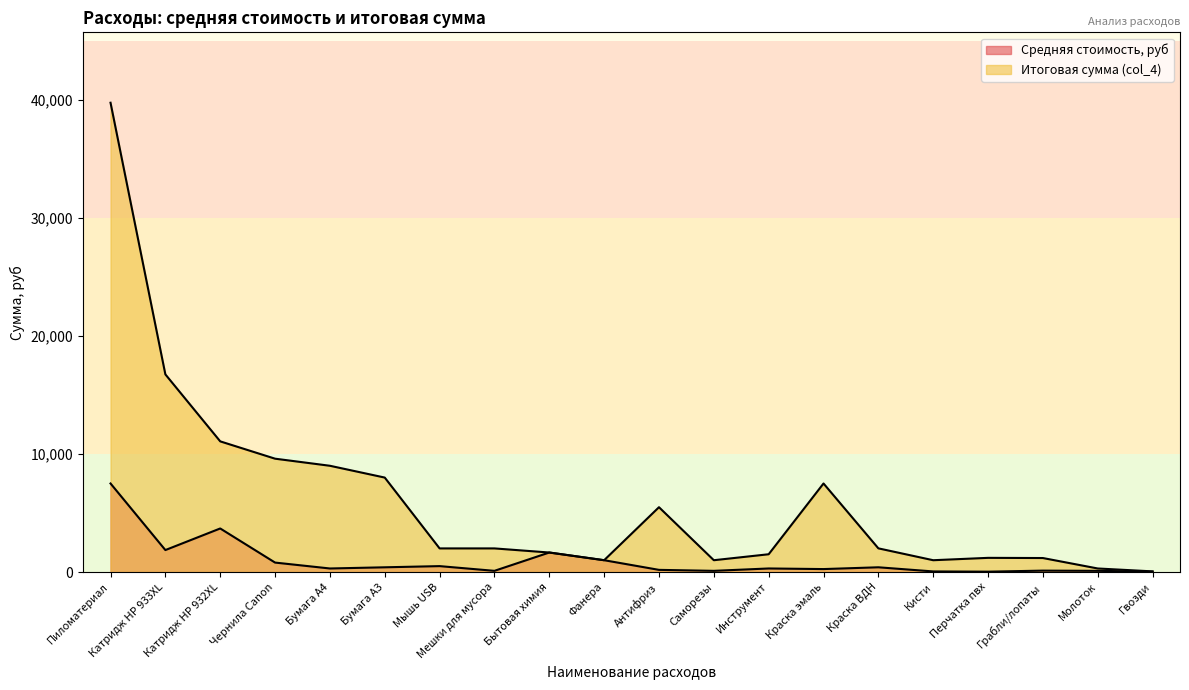

True or false: Средняя стоимость, руб and Итоговая сумма (col_4) intersect in this chart.

False